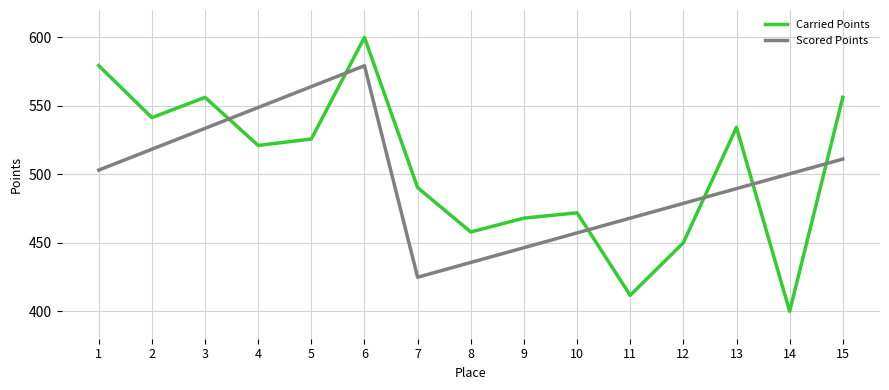

What is the difference between the Scored Points values at 9 and 7?

21.6